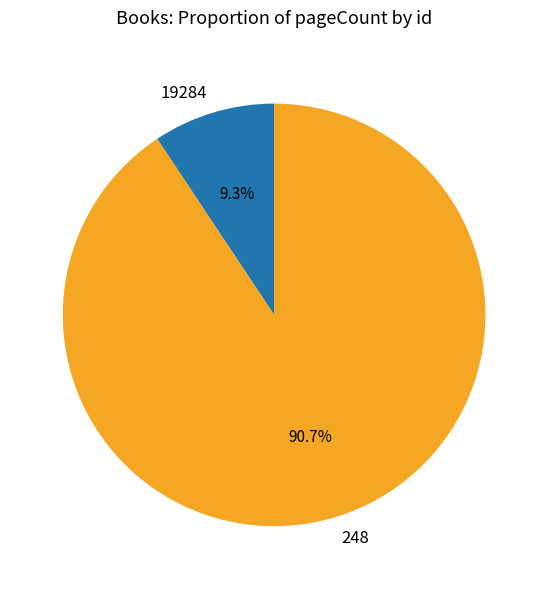

Count the number of slices in the pie.

2